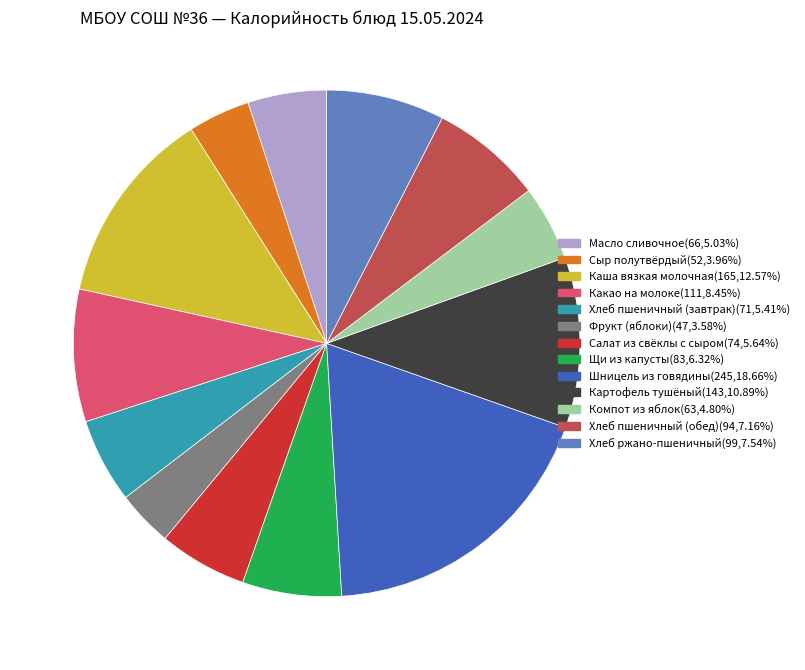

Which slice is the largest?

Шницель из говядины